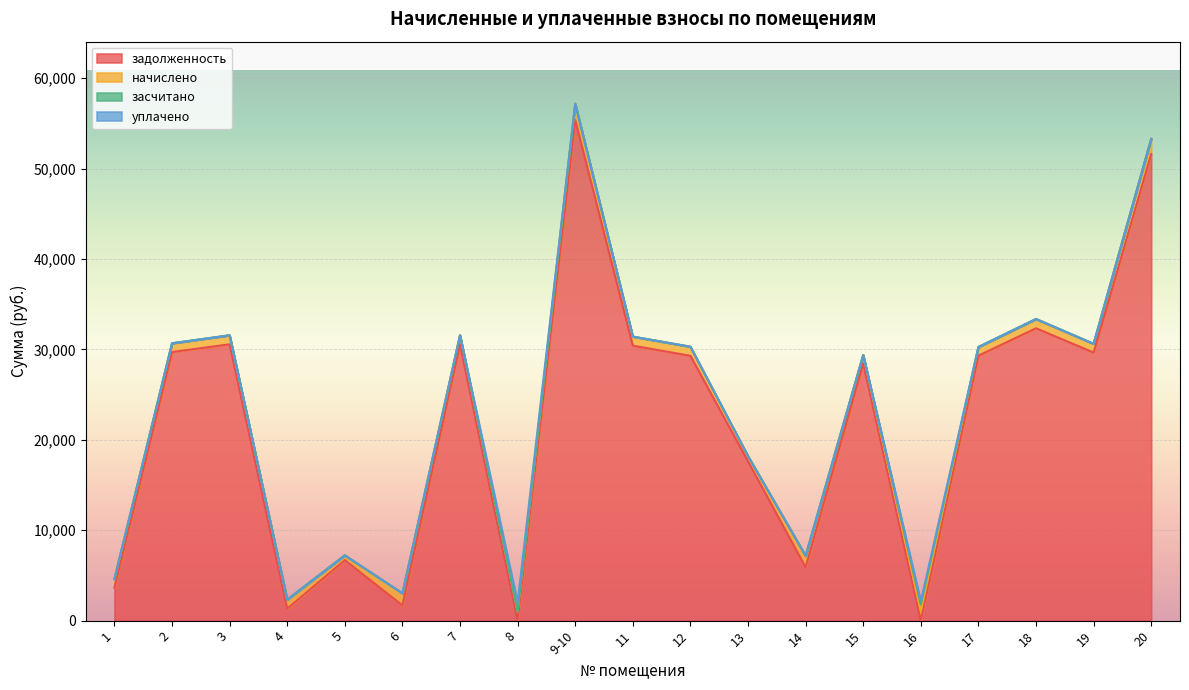

Reading right to left, extract all data points from this chart.

задолженность: 51617.6	29658.7	32346.9	29316.6	0.0	28461.1	5911.3	17624.3	29299.4	30421.3	55381.9	0.0	30571.2	1693.4	6693.0	1326.5	30571.2	29715.7	3651.5
начислено: 1683.3	967.2	1023.0	956.0	1073.2	928.1	1261.1	574.7	1004.4	1000.7	1806.1	1011.8	997.0	1330.1	535.7	1006.3	997.0	969.1	956.0
засчитано: 0.0	0.0	0.0	0.0	702.4	0.0	0.0	0.0	0.0	0.0	0.0	0.0	0.0	0.0	0.0	0.0	0.0	0.0	0.0
уплачено: 0.0	0.0	0.0	0.0	365.0	0.0	0.0	0.0	0.0	0.0	0.0	996.0	0.0	0.0	0.0	0.0	0.0	0.0	0.0